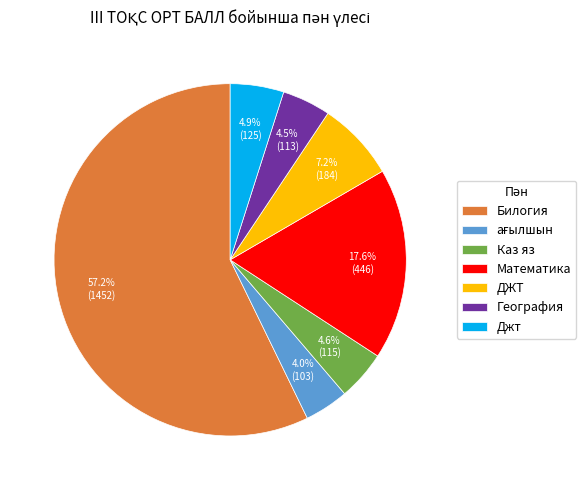

What percentage is NOT represented by Джт?

95.1%